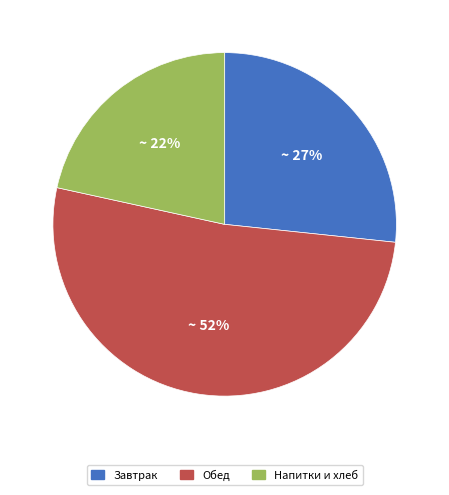

True or false: Завтрак accounts for 27% of the total.

True